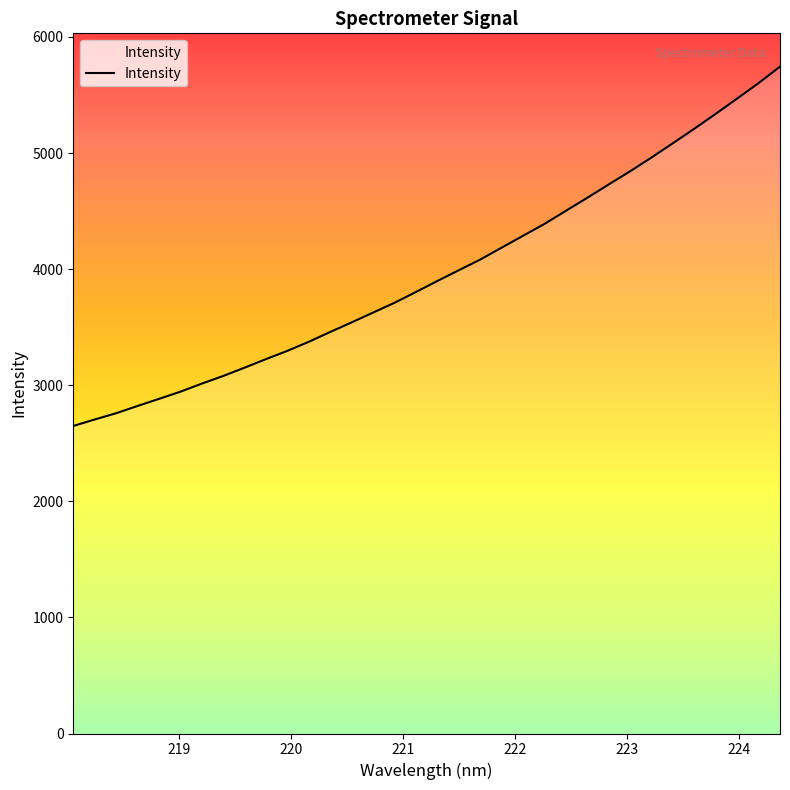

What is the difference between the maximum and minimum values?

3094.9